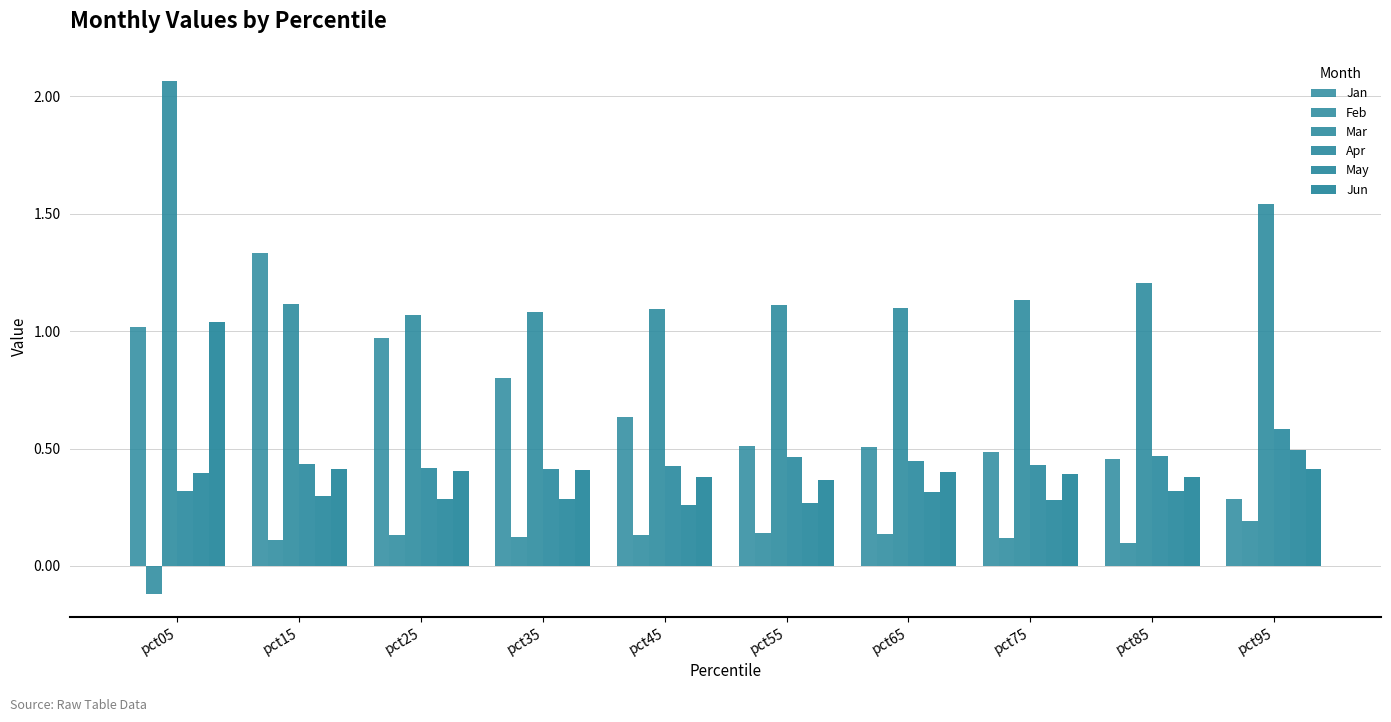

Which series has the largest range (max minus min)?

Jan